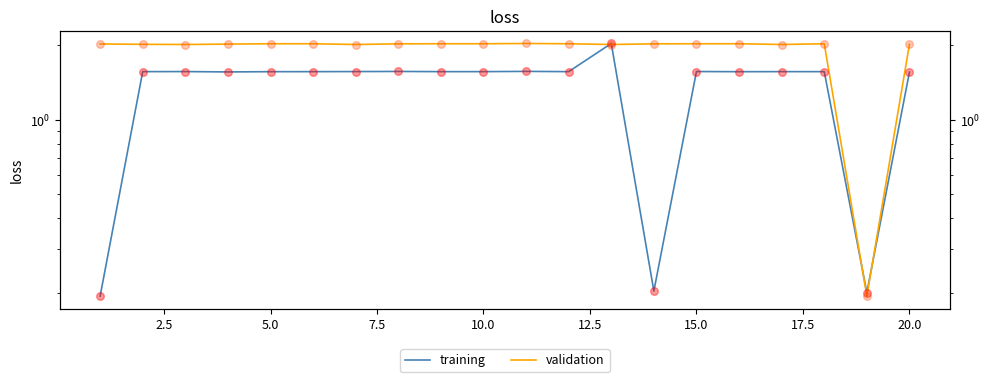

Which series has the largest total across all categories?

validation